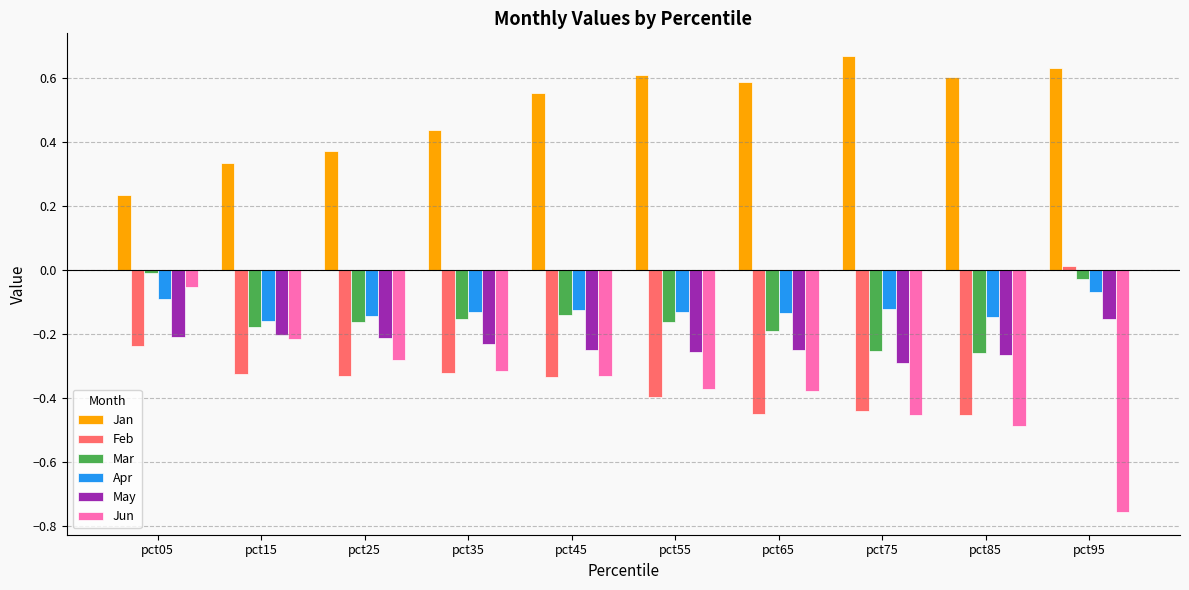

True or false: Apr has a value of -0.2 at pct15.

True